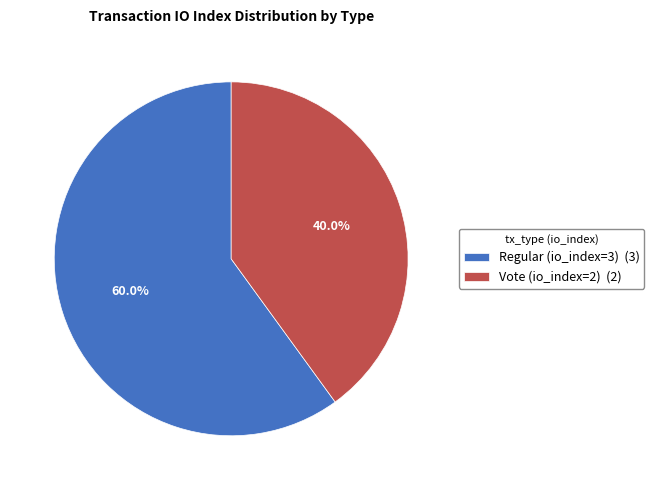

Is Regular (io_index=3) the majority of the pie?

Yes